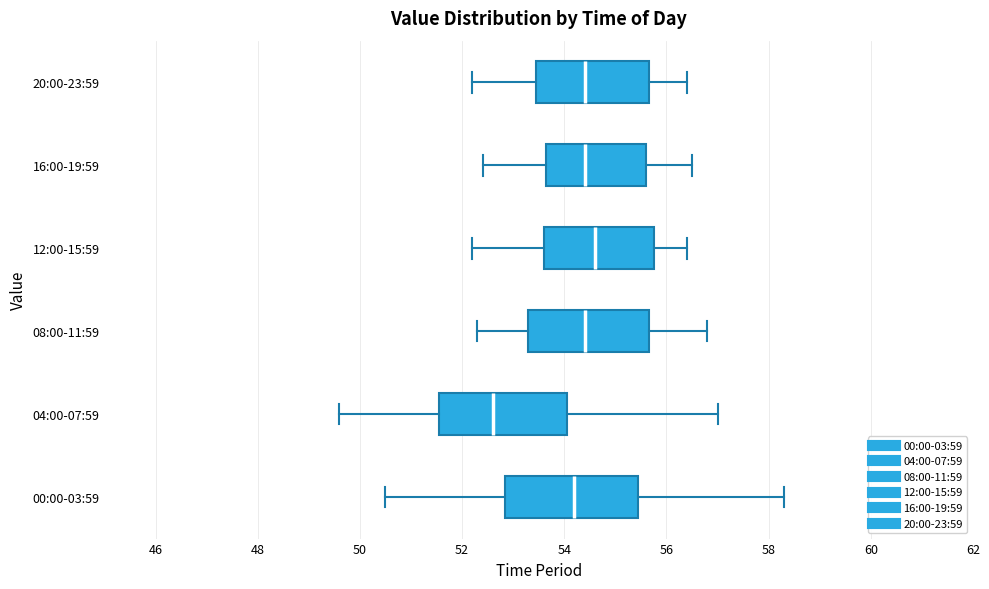

Reading bottom to top, read every box against the x-axis: the position of its median line, the range the box covers, and the ends of its whiskers. The values are not printed on the chart, so give them approximately, as read against the axis.

00:00-03:59: median 54.2, box 52.8 to 55.4, whiskers 50.6 to 58.4
04:00-07:59: median 52.6, box 51.6 to 54.0, whiskers 49.6 to 57.0
08:00-11:59: median 54.4, box 53.4 to 55.6, whiskers 52.4 to 56.8
12:00-15:59: median 54.6, box 53.6 to 55.8, whiskers 52.2 to 56.4
16:00-19:59: median 54.4, box 53.6 to 55.6, whiskers 52.4 to 56.6
20:00-23:59: median 54.4, box 53.4 to 55.6, whiskers 52.2 to 56.4